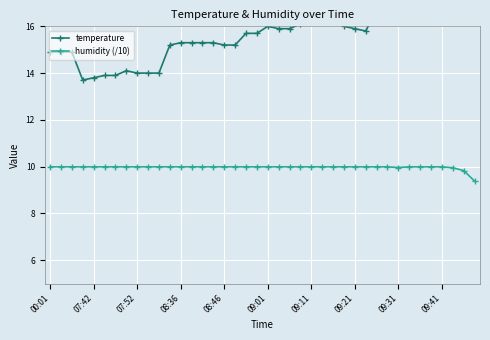

Which series has the widest spread of values?

temperature